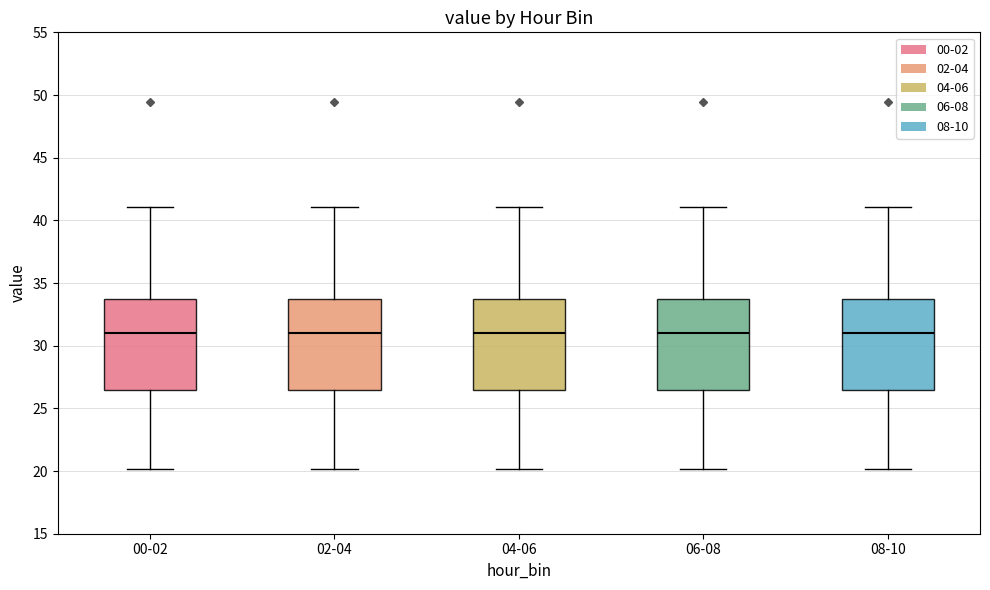

Where does the upper whisker of the box for 02-04 end on the y-axis? The values are not printed on the chart, so give them approximately, as read against the axis.

41.0